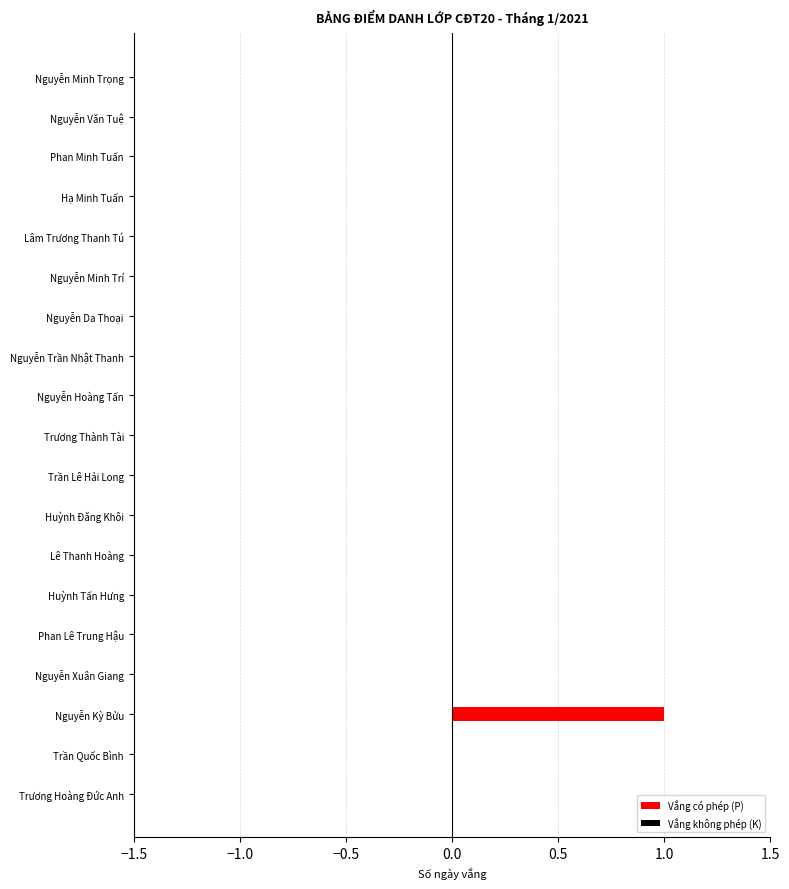

The chart shows a value of 0 at Nguyễn Kỳ Bửu. True or false?

False